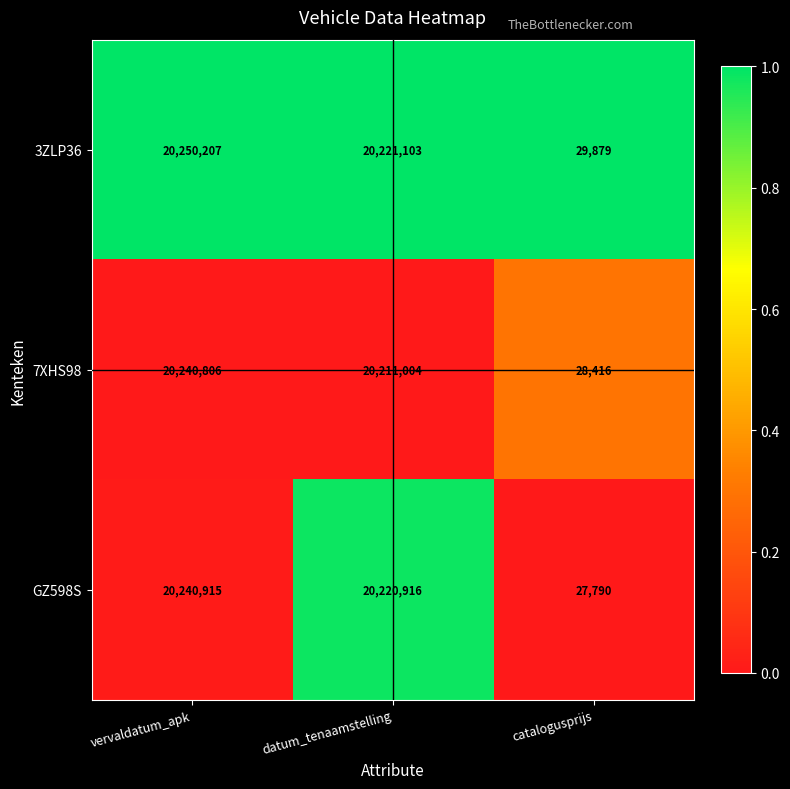

At which label is 7XHS98 closest to 10134611?

datum_tenaamstelling